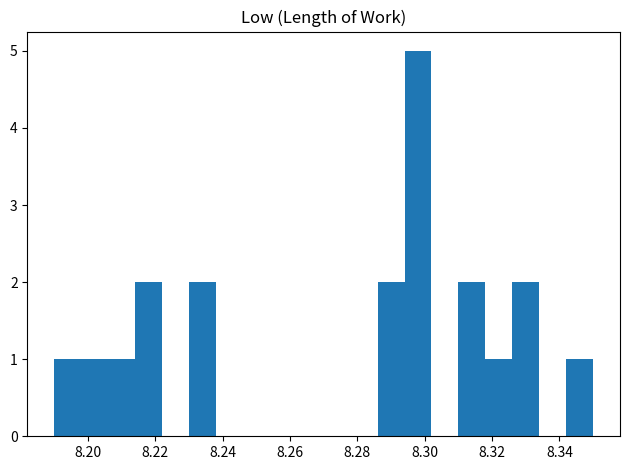

Over which range of the x-axis is the bar tallest?

8.294 to 8.302